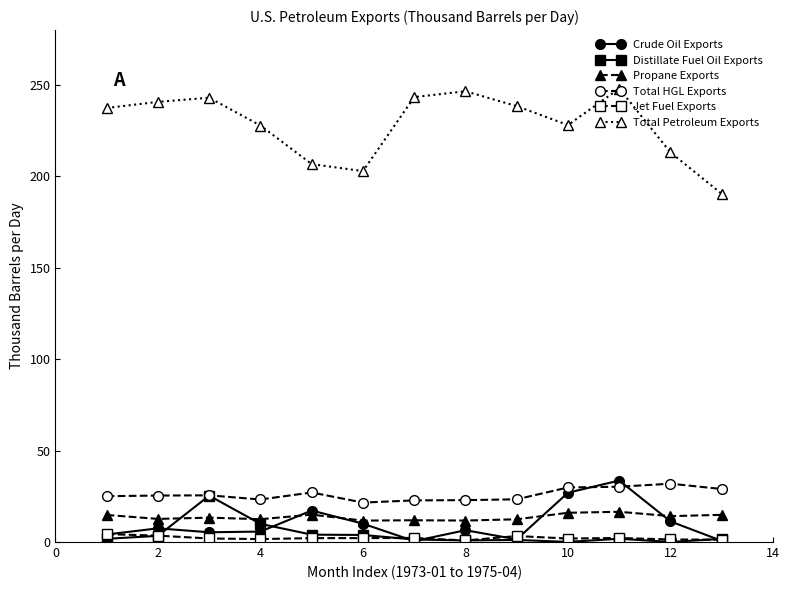

True or false: Jet Fuel Exports and Total Petroleum Exports intersect in this chart.

False